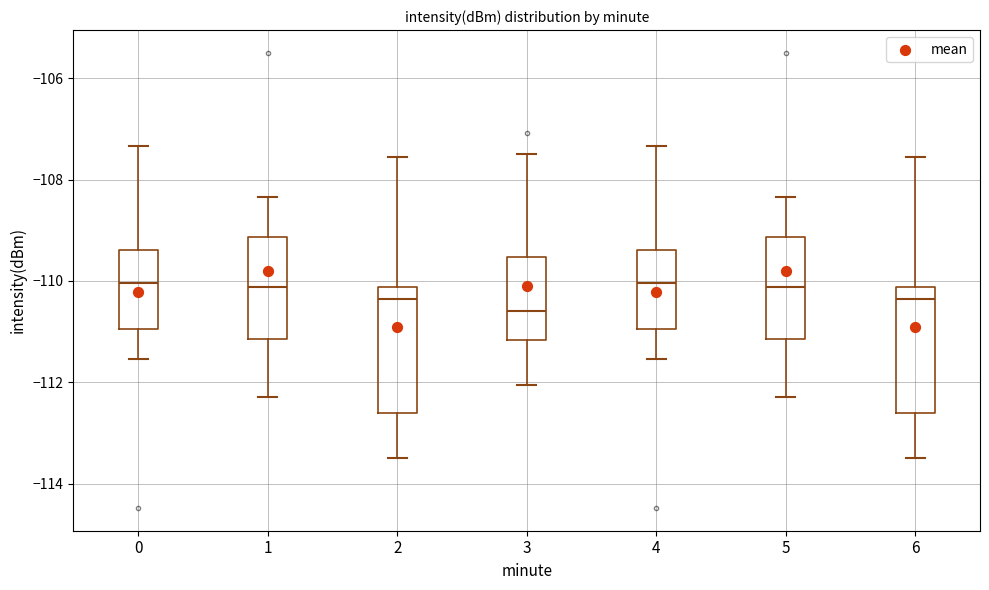

Reading left to right, read every box against the y-axis: the position of its median line, the range the box covers, and the ends of its whiskers. The values are not printed on the chart, so give them approximately, as read against the axis.

0: median -110.0, box -111.0 to -109.4, whiskers -111.6 to -107.4
1: median -110.2, box -111.2 to -109.2, whiskers -112.2 to -108.4
2: median -110.4, box -112.6 to -110.2, whiskers -113.4 to -107.6
3: median -110.6, box -111.2 to -109.6, whiskers -112.0 to -107.4
4: median -110.0, box -111.0 to -109.4, whiskers -111.6 to -107.4
5: median -110.2, box -111.2 to -109.2, whiskers -112.2 to -108.4
6: median -110.4, box -112.6 to -110.2, whiskers -113.4 to -107.6